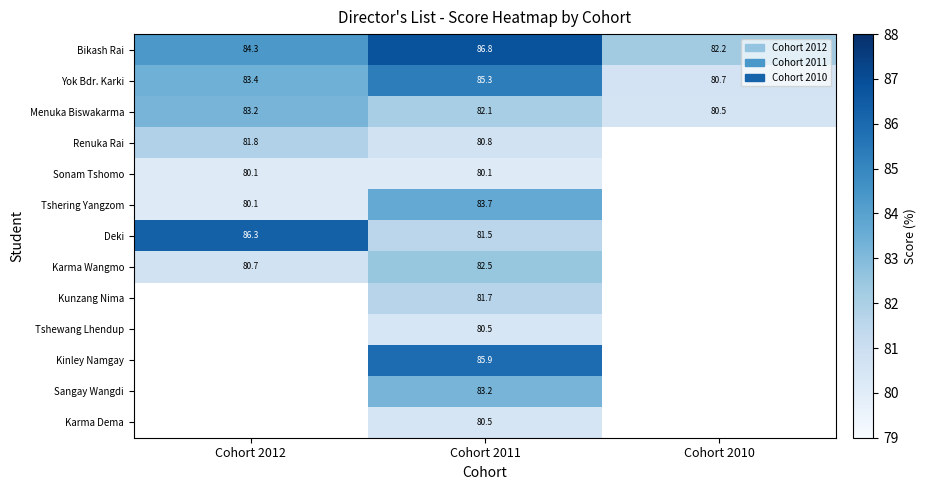

Is the value of Karma Wangmo at Cohort 2011 greater than the value of Tshewang Lhendup at Cohort 2011?

Yes